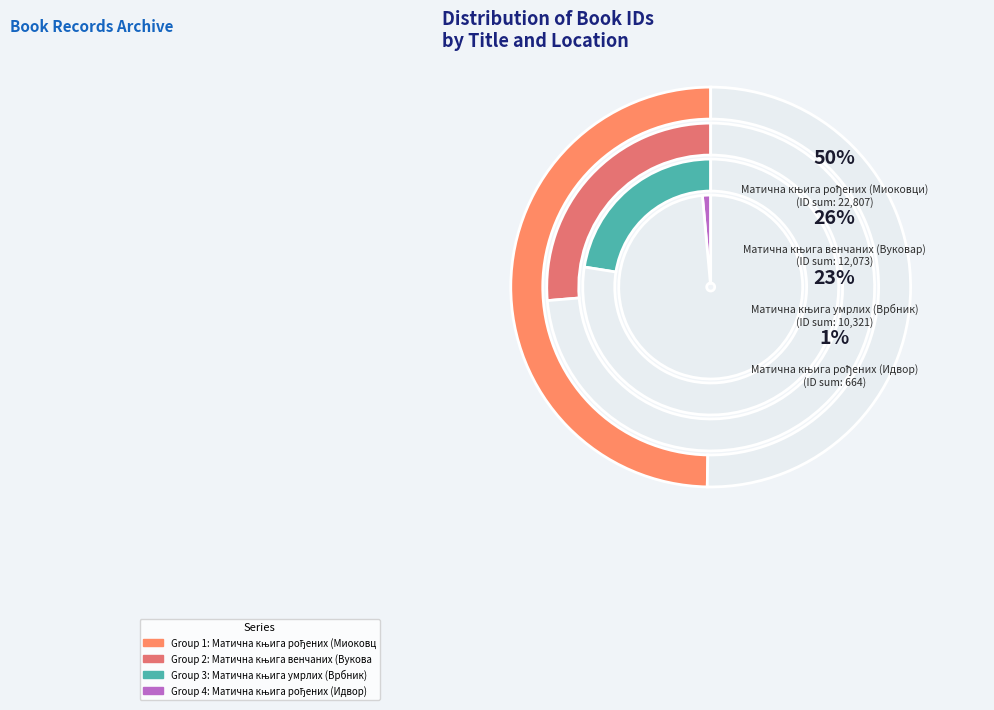

Does any single category account for the majority?

No